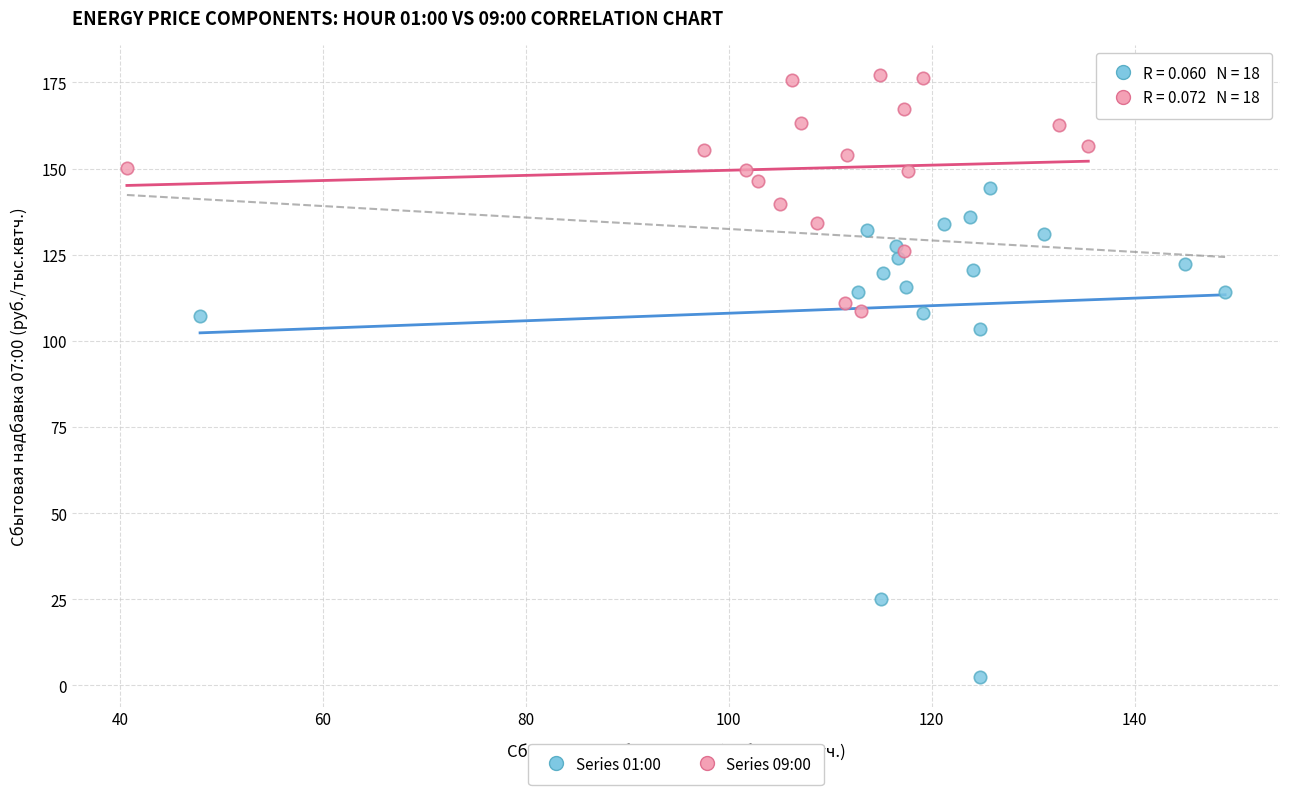

Which series reaches the minimum Y coordinate?

Series 01:00